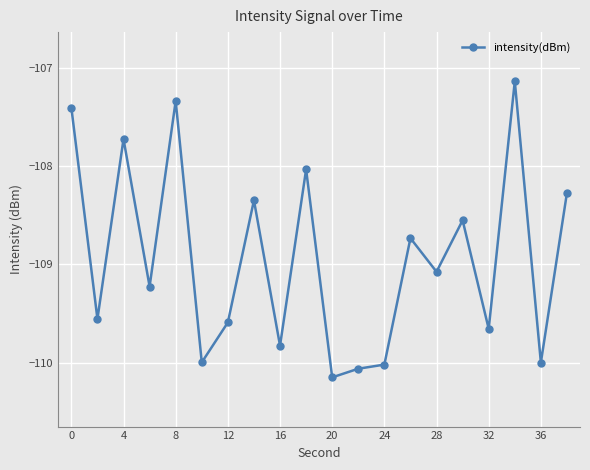

What is the difference between the second highest and minimum values?

2.8